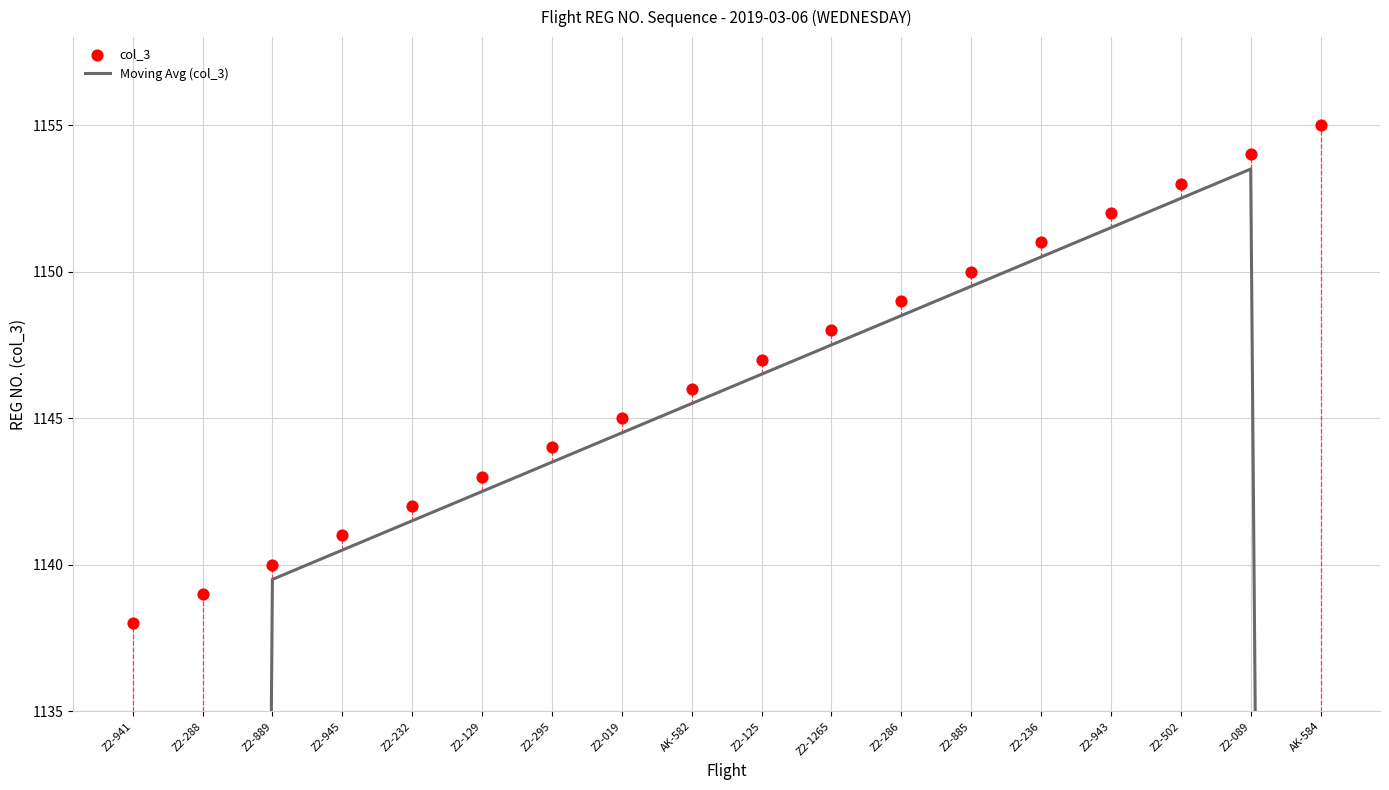

Which series contains the highest Y value?

col_3